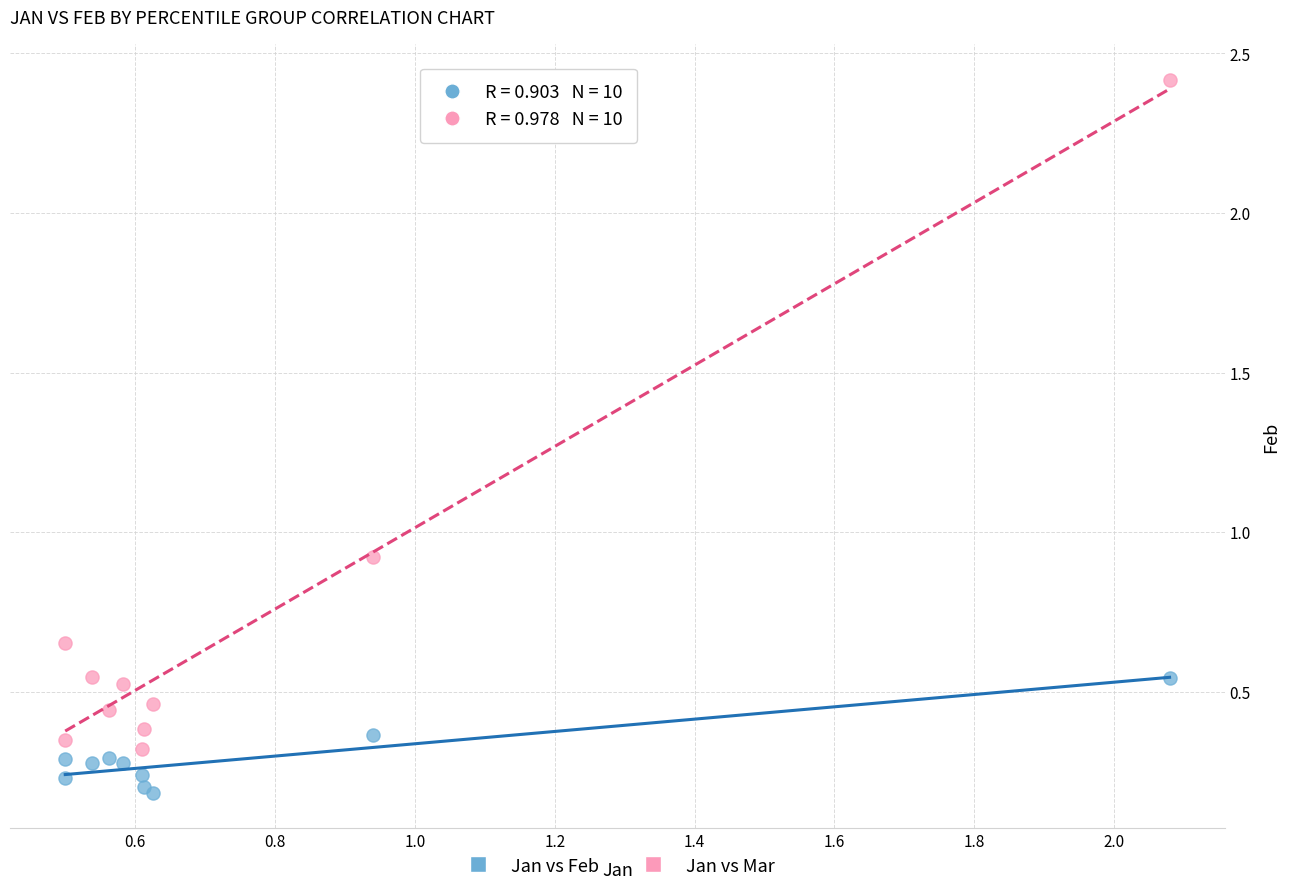

Which series has the largest Y range (max minus min)?

Jan vs Mar